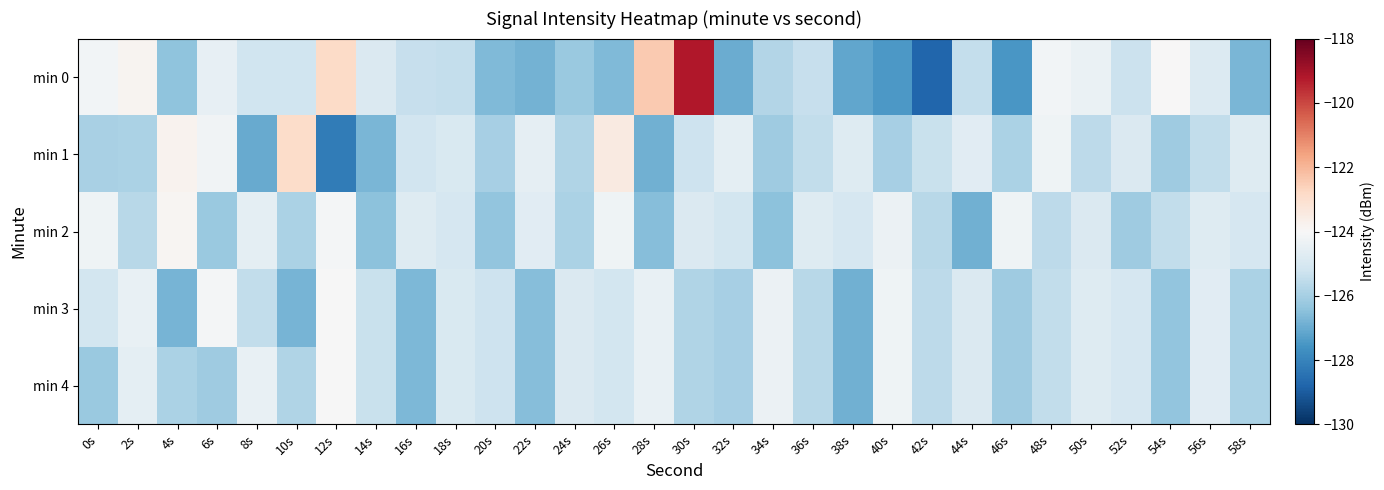

Reading left to right, list all the values displayed in this chart.

min 0: 0s=-124.2	2s=-123.8	4s=-126.4	6s=-124.5	8s=-125.2	10s=-125.2	12s=-122.8	14s=-124.9	16s=-125.4	18s=-125.4	20s=-126.7	22s=-126.8	24s=-126.2	26s=-126.7	28s=-122.4	30s=-119.2	32s=-127.0	34s=-125.8	36s=-125.4	38s=-127.1	40s=-127.4	42s=-128.7	44s=-125.4	46s=-127.5	48s=-124.2	50s=-124.4	52s=-125.3	54s=-124.0	56s=-124.8	58s=-126.7
min 1: 0s=-126.0	2s=-125.9	4s=-123.8	6s=-124.2	8s=-127.0	10s=-122.9	12s=-128.2	14s=-126.8	16s=-125.1	18s=-124.9	20s=-126.0	22s=-124.5	24s=-125.8	26s=-123.5	28s=-126.9	30s=-125.2	32s=-124.6	34s=-126.1	36s=-125.5	38s=-124.8	40s=-126.0	42s=-125.3	44s=-124.7	46s=-125.9	48s=-124.2	50s=-125.6	52s=-124.9	54s=-126.1	56s=-125.5	58s=-124.8
min 2: 0s=-124.2	2s=-125.7	4s=-123.9	6s=-126.2	8s=-124.6	10s=-125.9	12s=-124.1	14s=-126.5	16s=-124.8	18s=-125.0	20s=-126.3	22s=-124.7	24s=-125.9	26s=-124.2	28s=-126.6	30s=-124.9	32s=-125.1	34s=-126.5	36s=-124.8	38s=-125.0	40s=-124.3	42s=-125.7	44s=-126.9	46s=-124.2	48s=-125.6	50s=-124.9	52s=-126.1	54s=-125.5	56s=-124.8	58s=-125.0
min 3: 0s=-125.1	2s=-124.5	4s=-126.8	6s=-124.1	8s=-125.5	10s=-126.8	12s=-124.0	14s=-125.3	16s=-126.7	18s=-124.9	20s=-125.2	22s=-126.6	24s=-124.9	26s=-125.1	28s=-124.5	30s=-125.8	32s=-126.0	34s=-124.3	36s=-125.7	38s=-126.9	40s=-124.2	42s=-125.6	44s=-124.9	46s=-126.1	48s=-125.5	50s=-124.8	52s=-125.0	54s=-126.3	56s=-124.7	58s=-125.9
min 4: 0s=-126.2	2s=-124.6	4s=-125.9	6s=-126.1	8s=-124.5	10s=-125.8	12s=-124.0	14s=-125.3	16s=-126.7	18s=-124.9	20s=-125.2	22s=-126.6	24s=-124.9	26s=-125.1	28s=-124.5	30s=-125.8	32s=-126.0	34s=-124.3	36s=-125.7	38s=-126.9	40s=-124.2	42s=-125.6	44s=-124.9	46s=-126.1	48s=-125.5	50s=-124.8	52s=-125.0	54s=-126.3	56s=-124.7	58s=-125.9